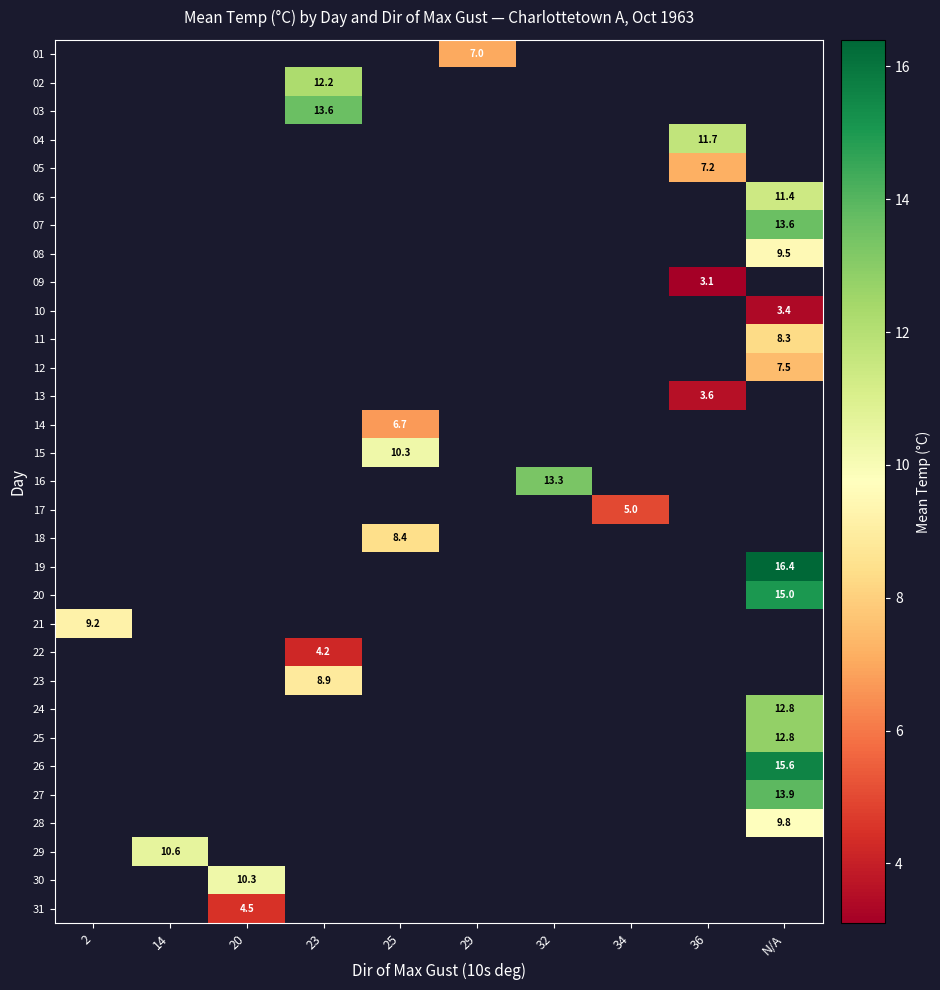

What is the greatest value displayed?

16.4